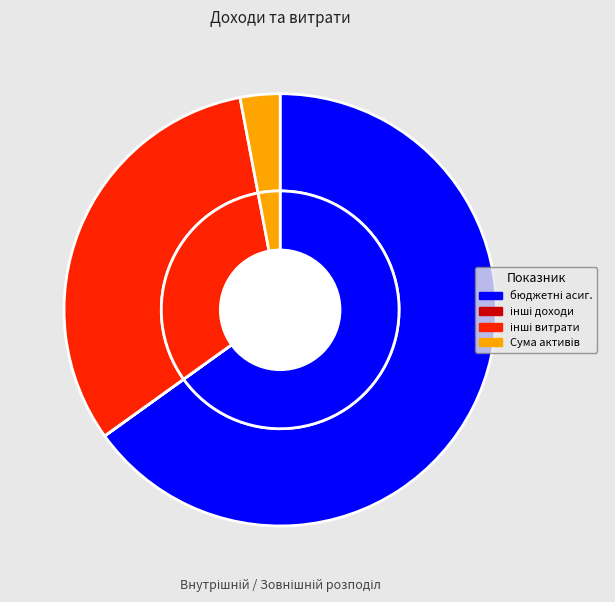

What is the total percentage of інші витрати за необмінними операціями and інші доходи від обмінних операцій?

31.9%